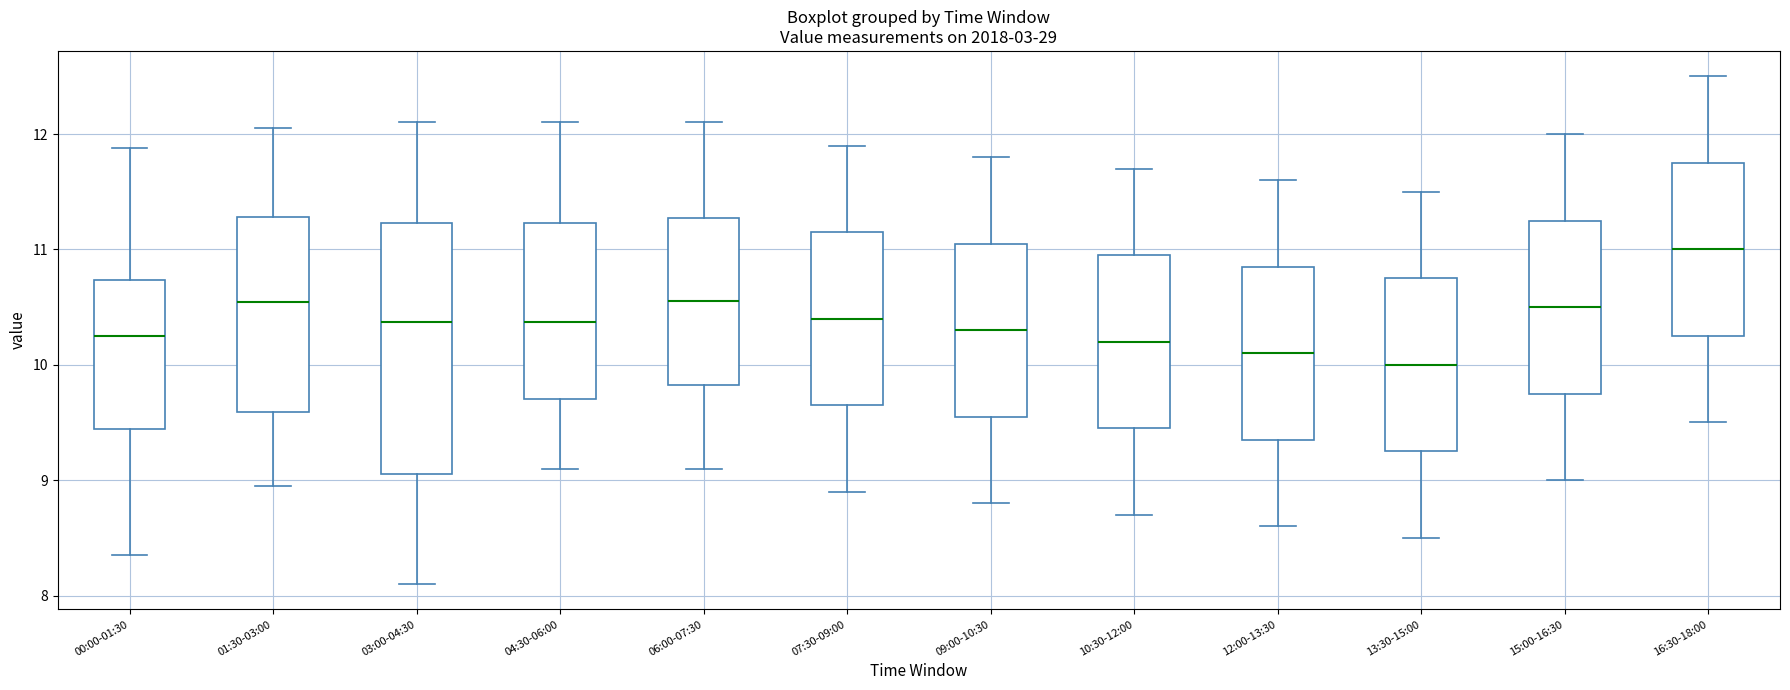

Where does the lower whisker of the box for 13:30-15:00 end on the y-axis? The values are not printed on the chart, so give them approximately, as read against the axis.

8.5